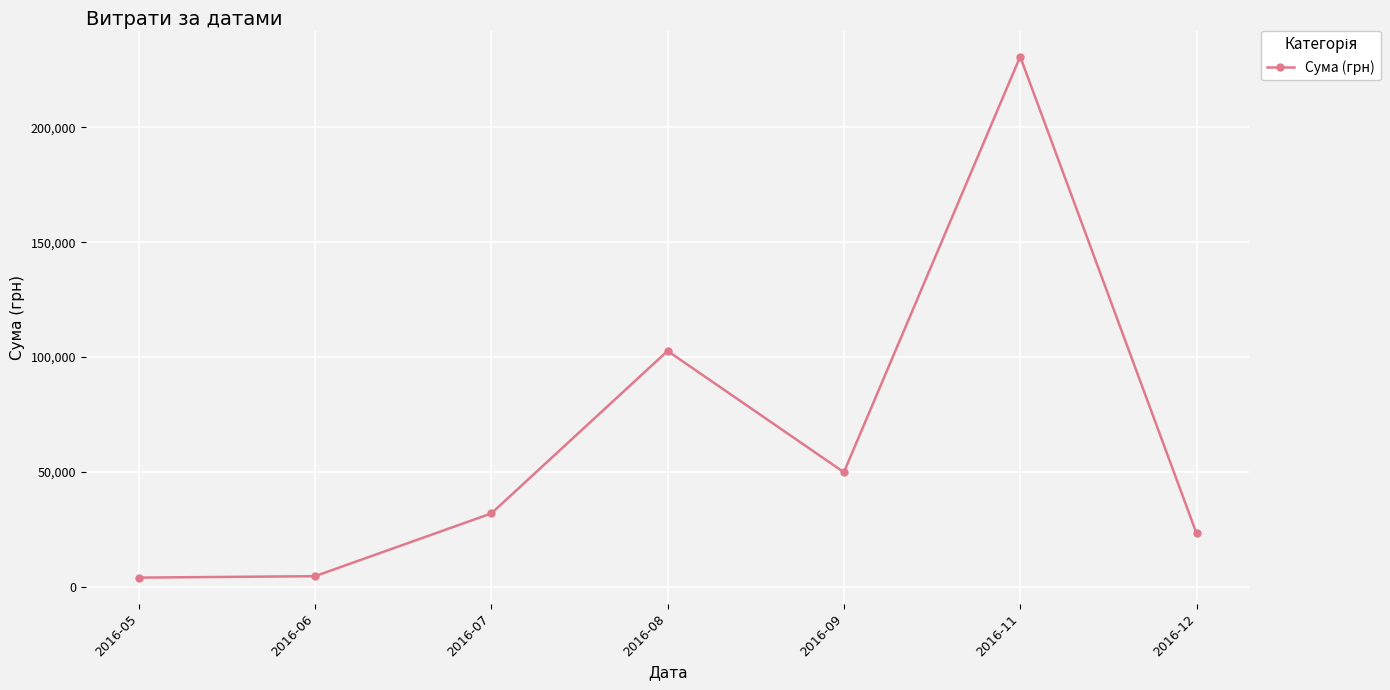

How many lines are shown in the chart?

1